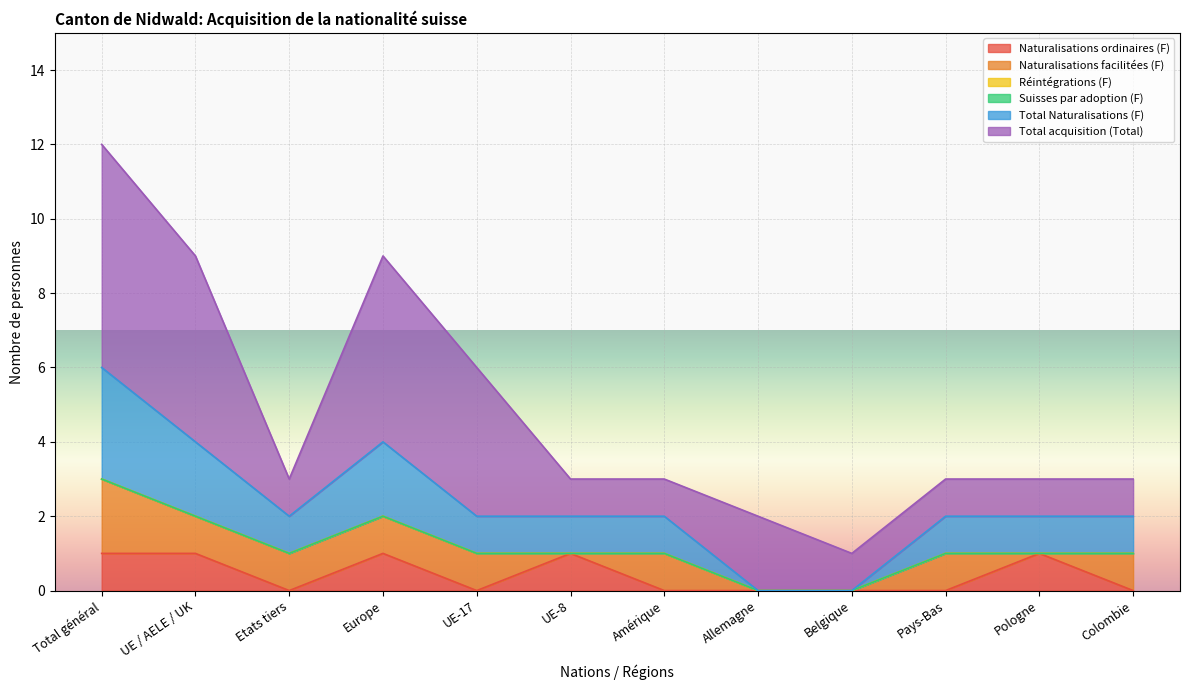

True or false: Naturalisations ordinaires (F) and Réintégrations (F) cross at least once.

False